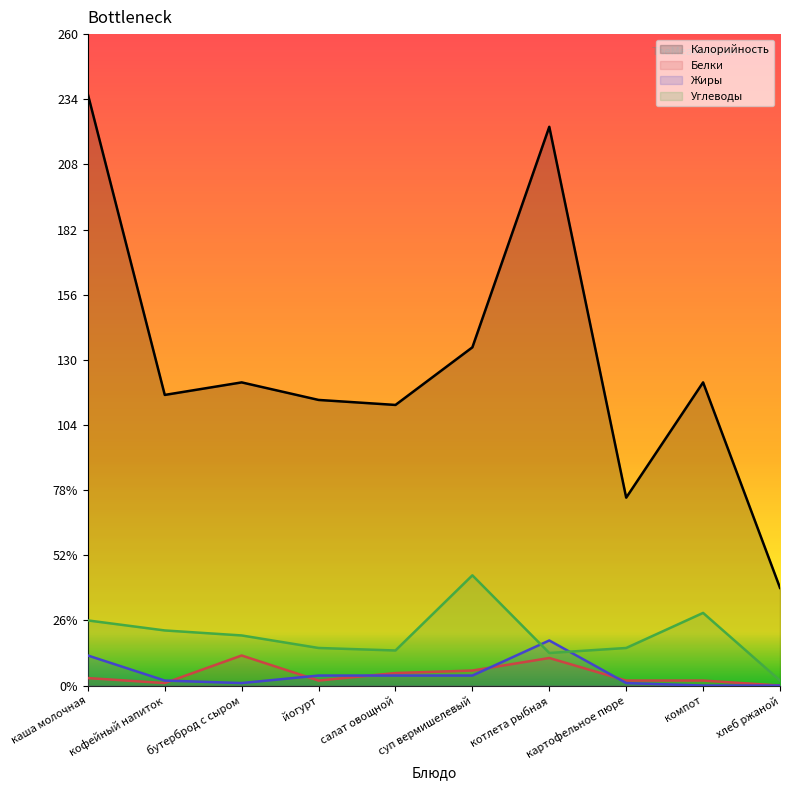

What is the difference between the maximum and minimum values in the Калорийность series?

197